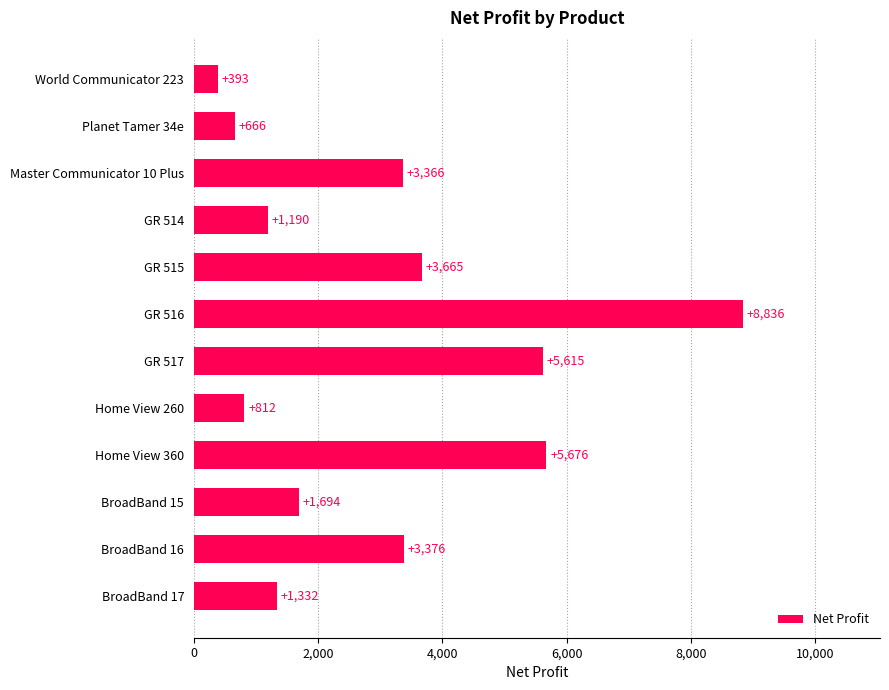

Are the bars grouped side by side (vs. stacked)?

No